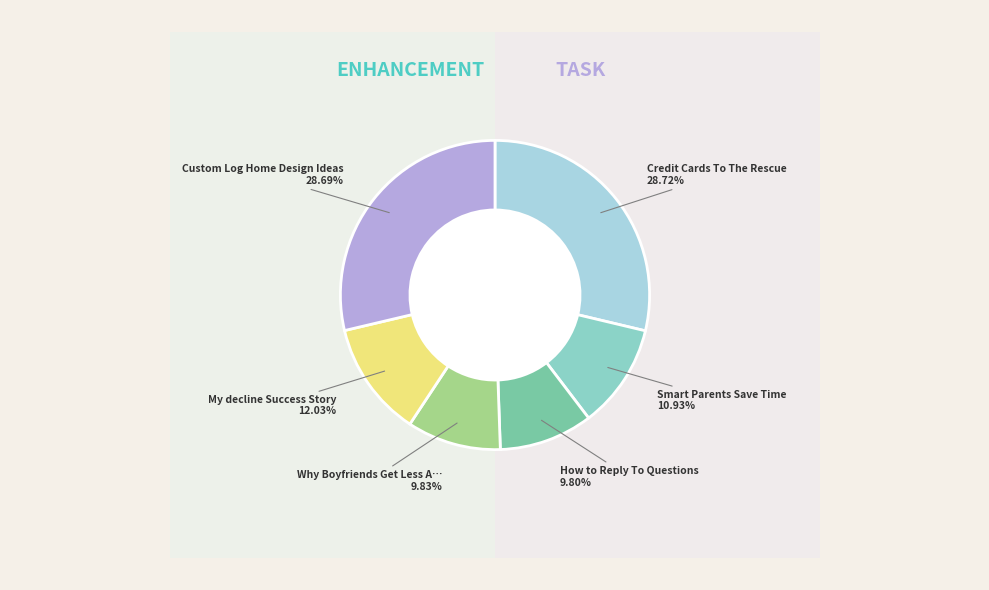

How many segments does this pie chart have?

6